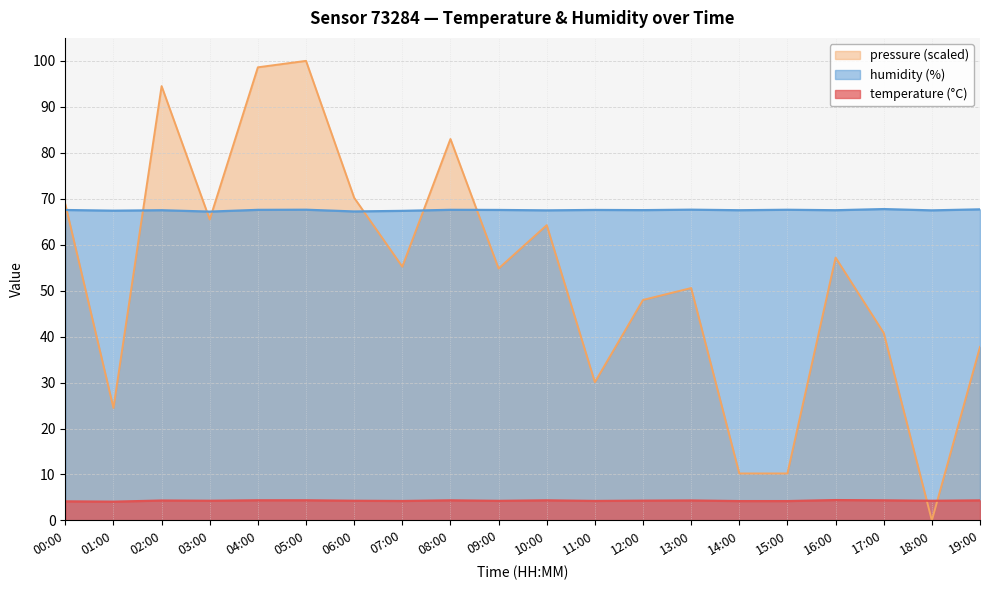

The value of pressure_norm at 12:00 is 48.0. True or false?

True